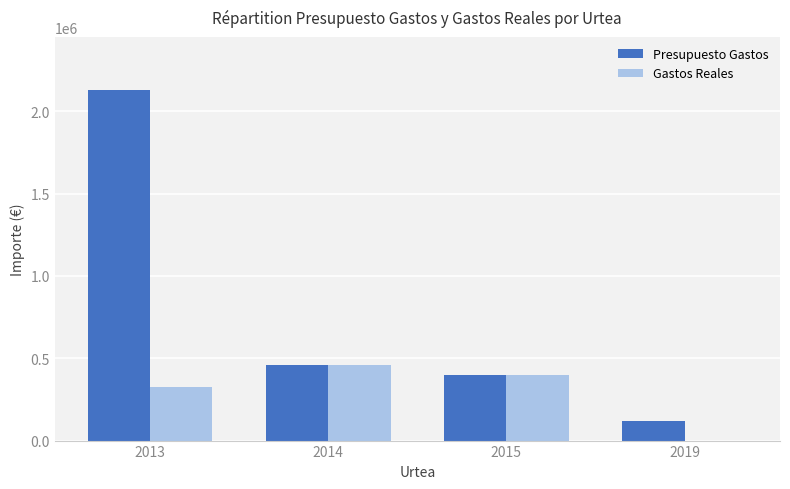

The value of Presupuesto Gastos at 2013 is 1086079.5. True or false?

False